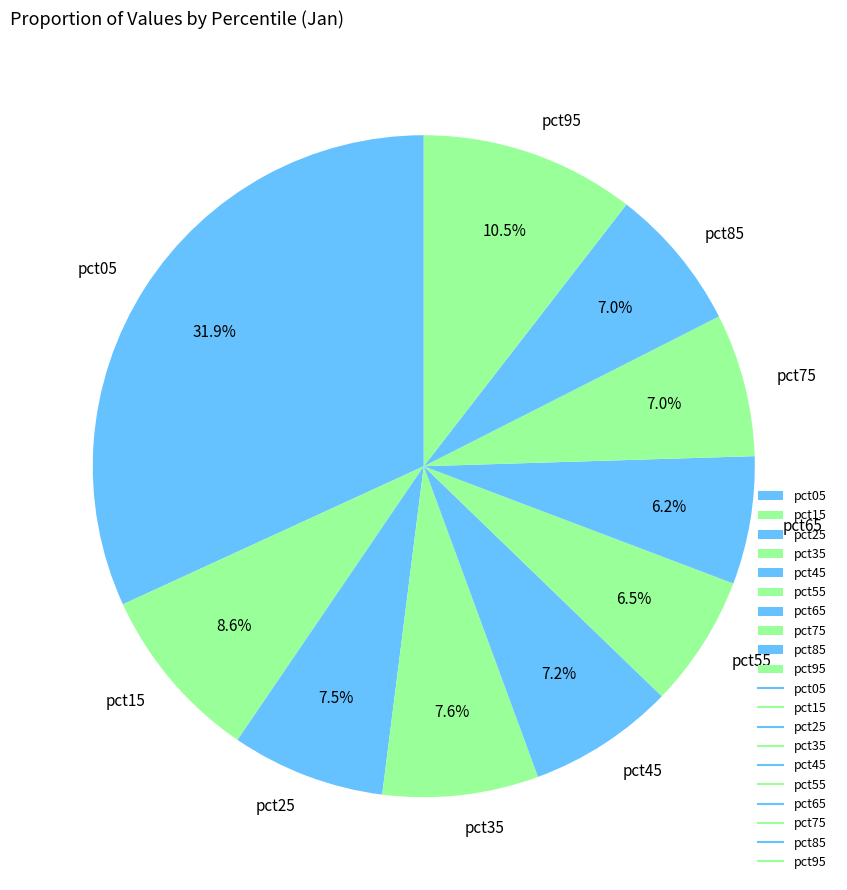

What is the total percentage of pct35 and pct95?

18.1%